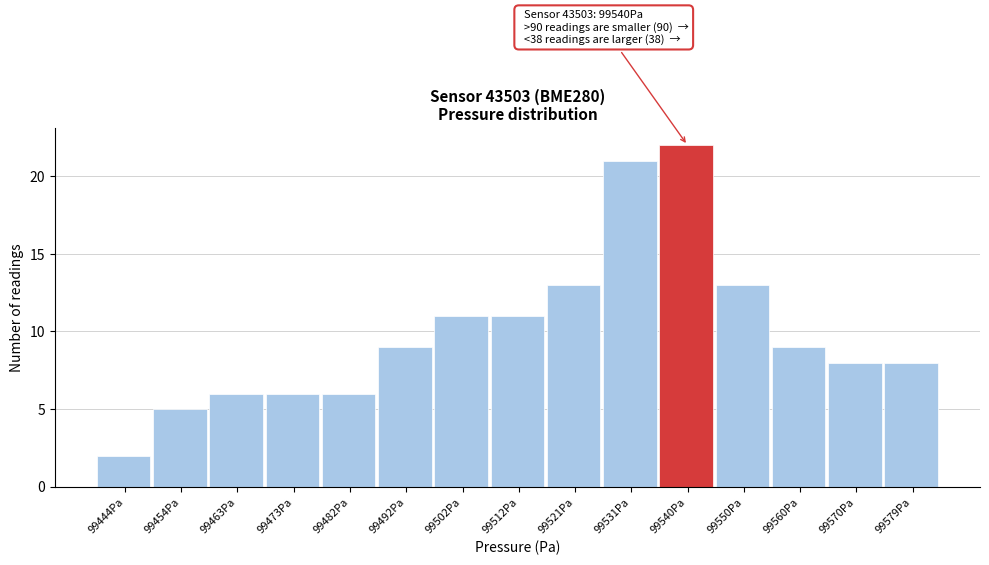

Over which range of the x-axis is the bar tallest?

99536 to 99545